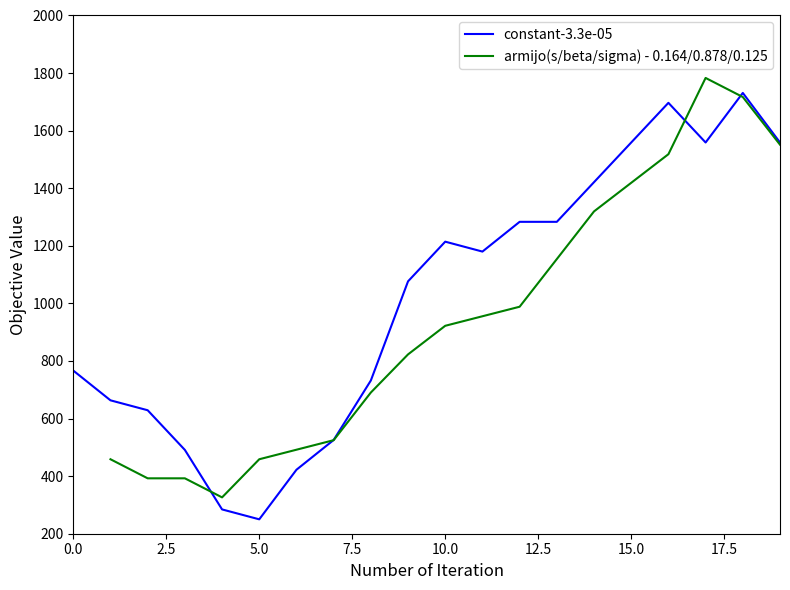

At which category is the sum across all series the highest?

18